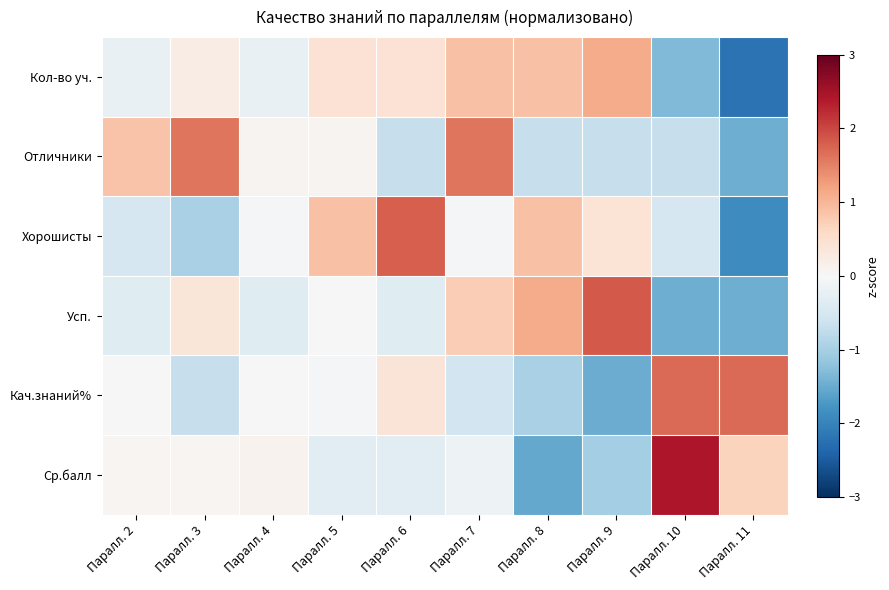

Reading left to right, what are all the values shown in this chart?

Кол-во уч.: Паралл. 2=-0.2	Паралл. 3=0.2	Паралл. 4=-0.2	Паралл. 5=0.4	Паралл. 6=0.4	Паралл. 7=0.9	Паралл. 8=0.9	Паралл. 9=1.1	Паралл. 10=-1.3	Паралл. 11=-2.2
Отличники: Паралл. 2=0.8	Паралл. 3=1.6	Паралл. 4=0.1	Паралл. 5=0.1	Паралл. 6=-0.7	Паралл. 7=1.6	Паралл. 8=-0.7	Паралл. 9=-0.7	Паралл. 10=-0.7	Паралл. 11=-1.5
Хорошисты: Паралл. 2=-0.5	Паралл. 3=-1.0	Паралл. 4=-0.0	Паралл. 5=0.9	Паралл. 6=1.8	Паралл. 7=-0.0	Паралл. 8=0.9	Паралл. 9=0.4	Паралл. 10=-0.5	Паралл. 11=-1.9
Усп.: Паралл. 2=-0.4	Паралл. 3=0.4	Паралл. 4=-0.4	Паралл. 5=0.0	Паралл. 6=-0.4	Паралл. 7=0.7	Паралл. 8=1.1	Паралл. 9=1.8	Паралл. 10=-1.5	Паралл. 11=-1.5
Кач.знаний%: Паралл. 2=-0.0	Паралл. 3=-0.7	Паралл. 4=-0.0	Паралл. 5=-0.1	Паралл. 6=0.4	Паралл. 7=-0.6	Паралл. 8=-1.0	Паралл. 9=-1.5	Паралл. 10=1.7	Паралл. 11=1.7
Ср.балл: Паралл. 2=0.1	Паралл. 3=0.1	Паралл. 4=0.1	Паралл. 5=-0.3	Паралл. 6=-0.3	Паралл. 7=-0.1	Паралл. 8=-1.5	Паралл. 9=-1.0	Паралл. 10=2.4	Паралл. 11=0.7